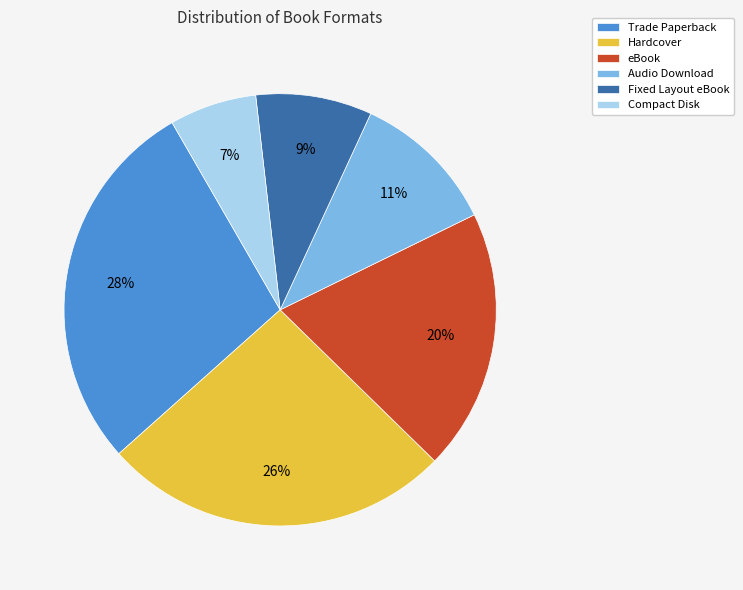

How many segments does this pie chart have?

6